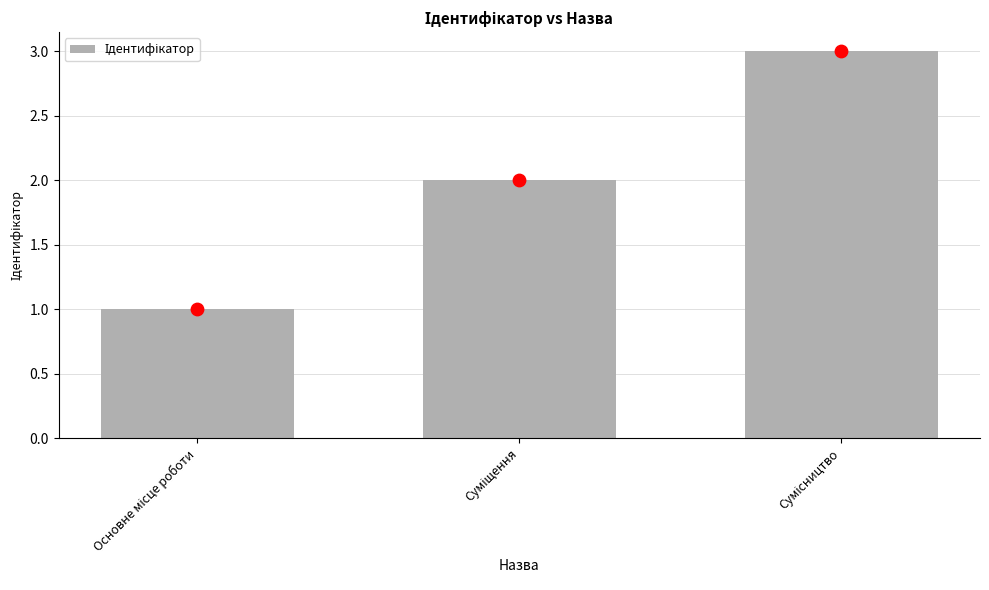

What is the change in value from Основне місце роботи to Суміщення?

+1